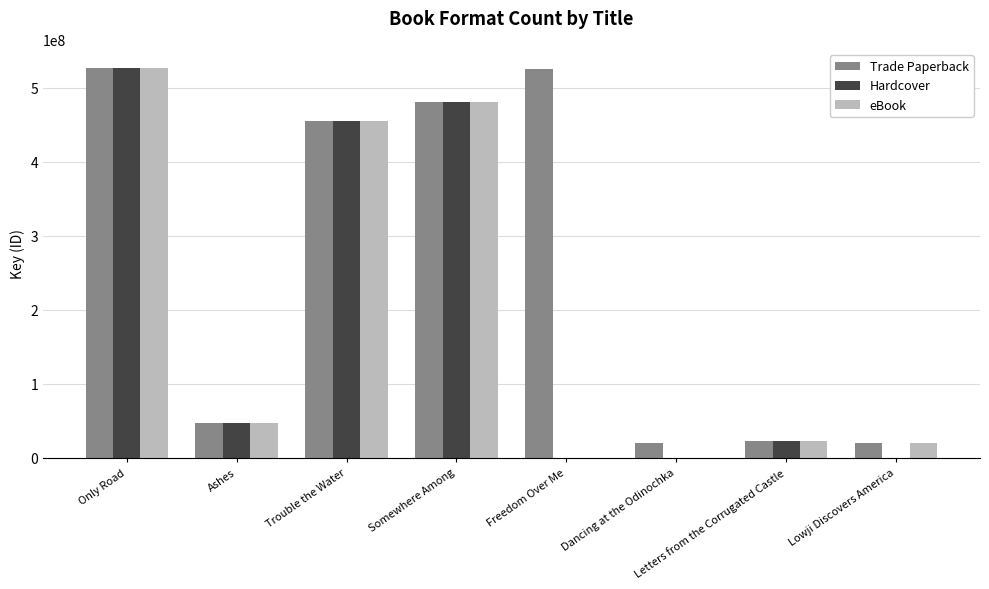

What is the average value of the Trade Paperback series?

262008002